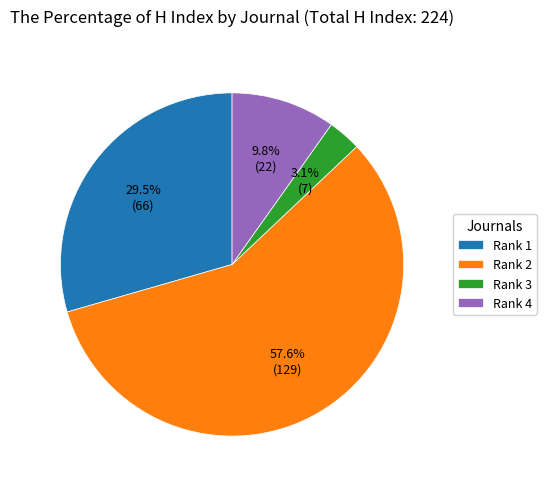

Rank the categories by value from highest to lowest.

Rank 2, Rank 1, Rank 4, Rank 3